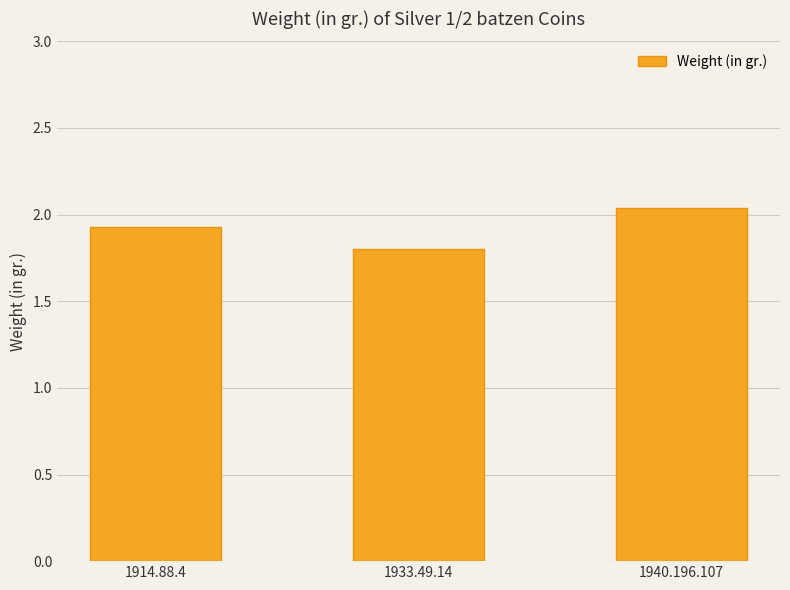

What is the label of the 3rd bar from the right?

1914.88.4